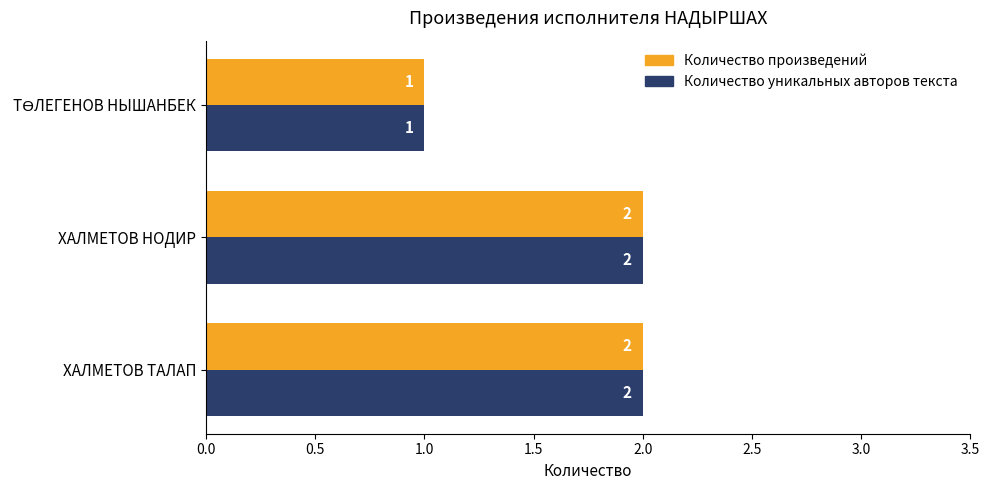

Is it true that Количество уникальных авторов текста equals 2 at ХАЛМЕТОВ ТАЛАП?

True